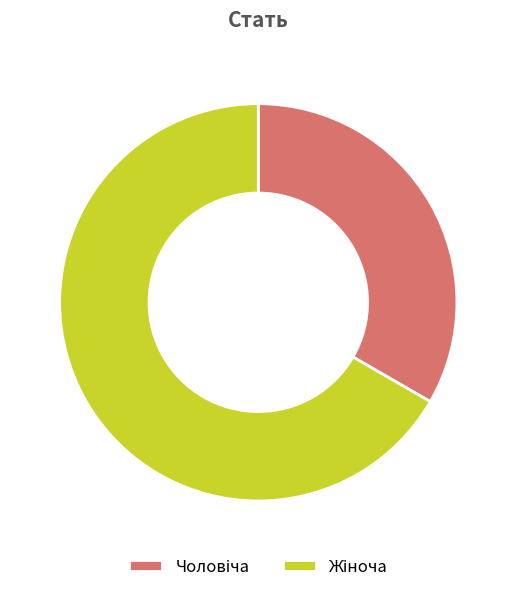

Does any single category account for the majority?

Yes